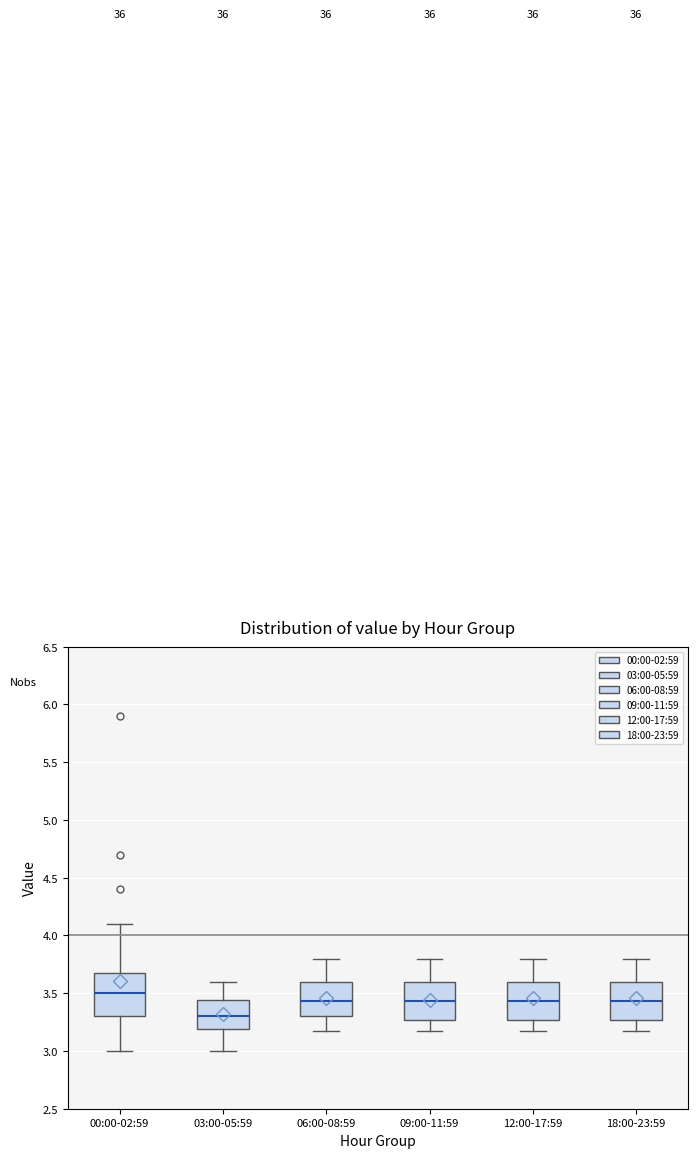

Which box's median line is the lowest?

03:00-05:59